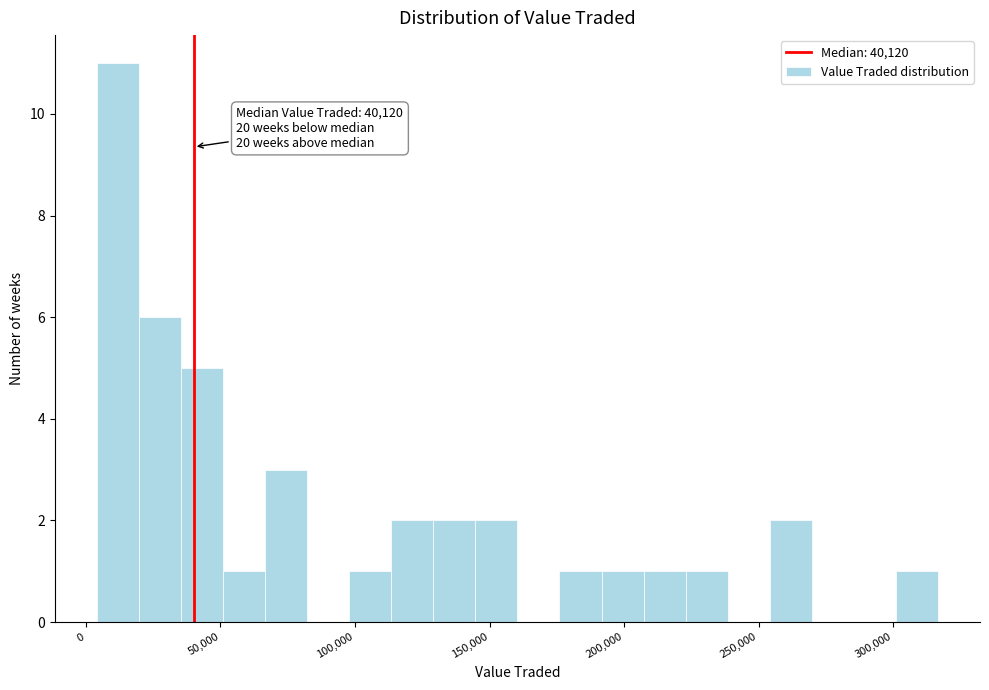

Read against the x-axis, roughly where is the centre of the tallest bar?

10000